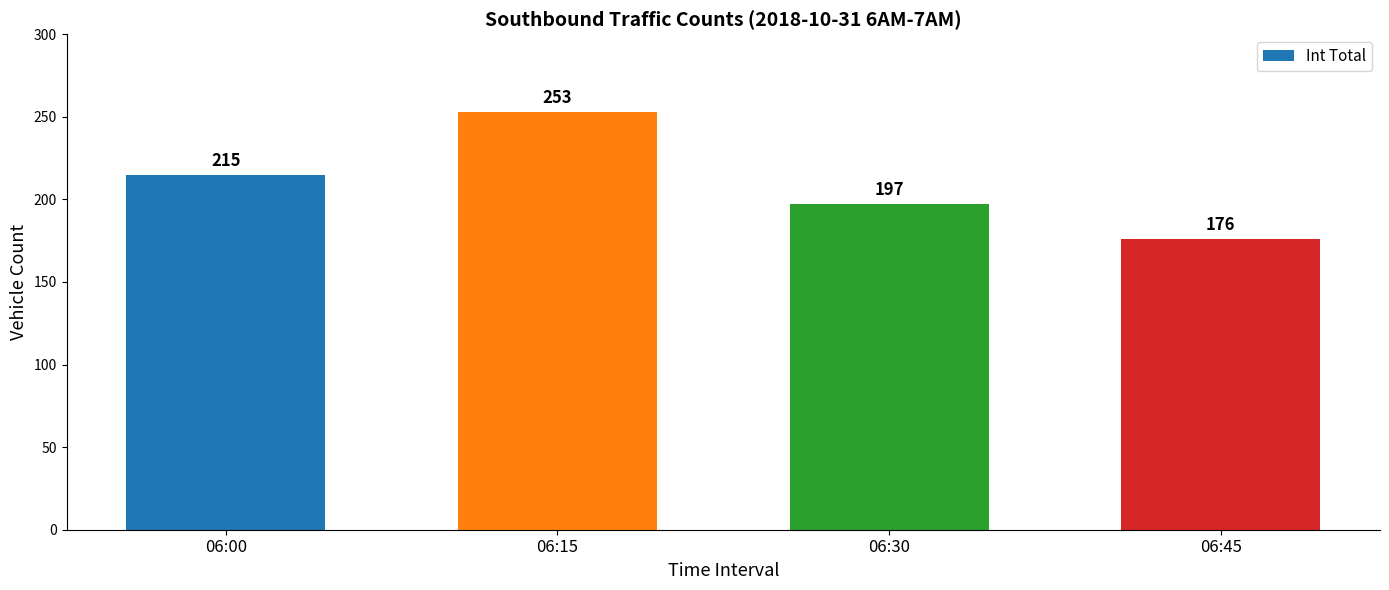

What is the approximate value at 06:30?

197